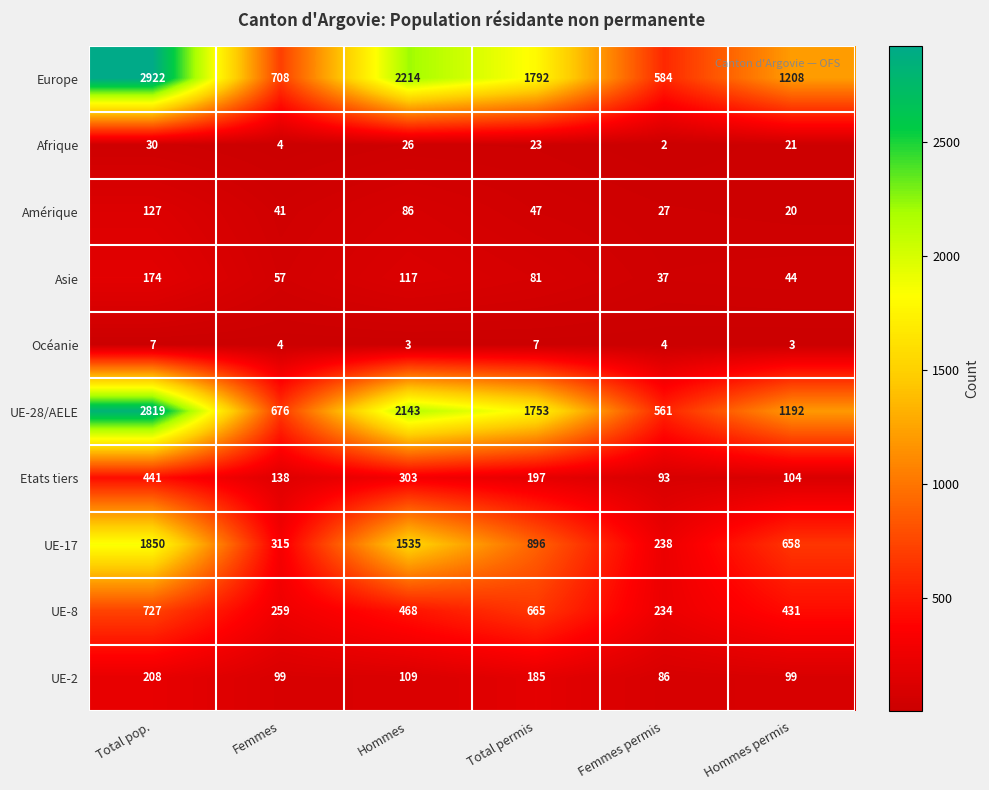

The UE-2 series shows 99 at Femmes. True or false?

True